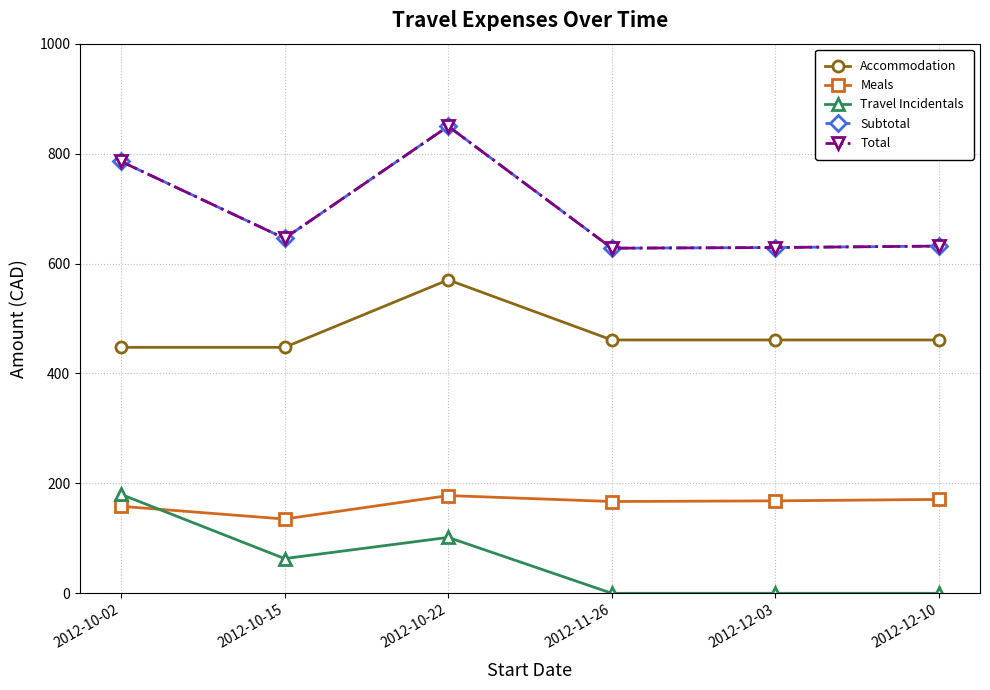

Is this an area chart (filled region under the line)?

No